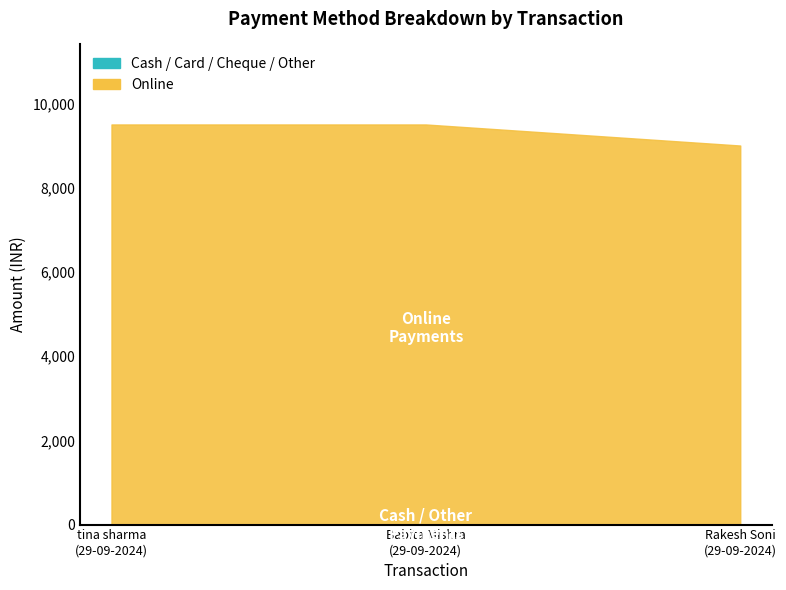

Count the number of categories in the chart.

3